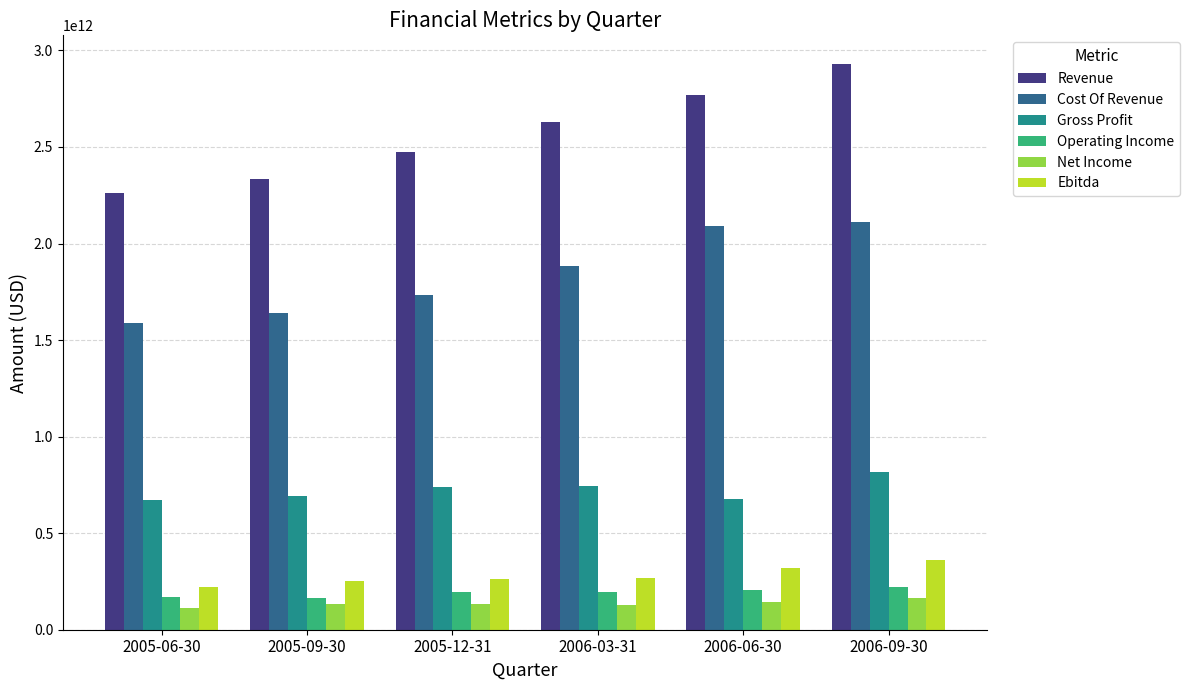

Which category has the lowest value in the Revenue series?

2005-06-30